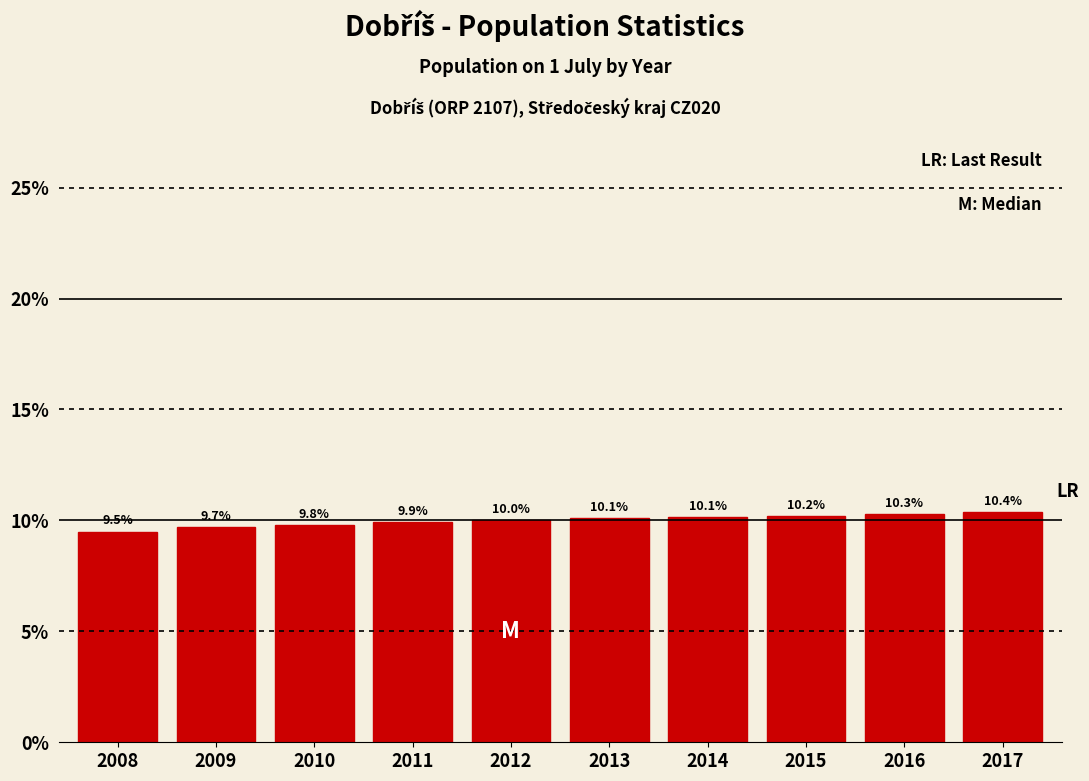

Are the bars horizontal?

No